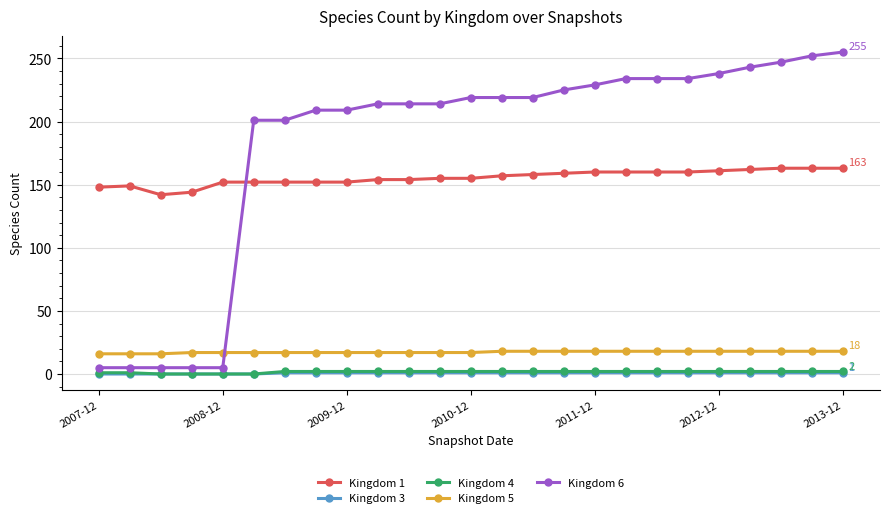

Which series has the widest spread of values?

Kingdom 6